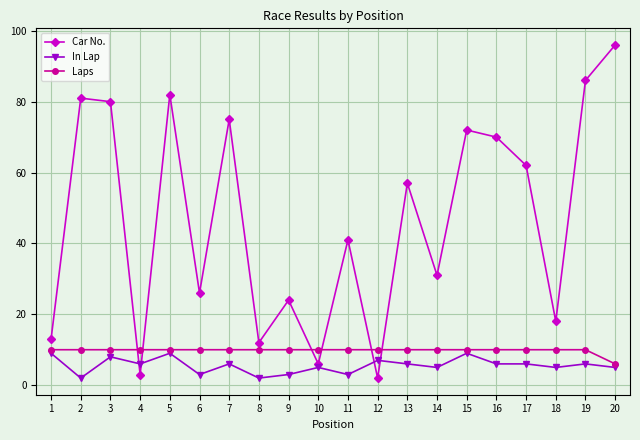

Reading left to right, transcribe all the data shown in this chart.

Car No.: 1=13	2=81	3=80	4=3	5=82	6=26	7=75	8=12	9=24	10=6	11=41	12=2	13=57	14=31	15=72	16=70	17=62	18=18	19=86	20=96
In Lap: 1=9	2=2	3=8	4=6	5=9	6=3	7=6	8=2	9=3	10=5	11=3	12=7	13=6	14=5	15=9	16=6	17=6	18=5	19=6	20=5
Laps: 1=10	2=10	3=10	4=10	5=10	6=10	7=10	8=10	9=10	10=10	11=10	12=10	13=10	14=10	15=10	16=10	17=10	18=10	19=10	20=6